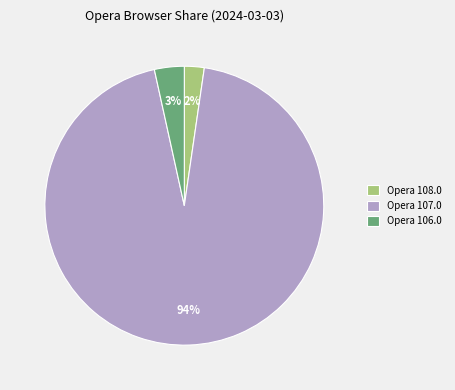

Is it true that Opera 108.0 is 8% of the pie?

False